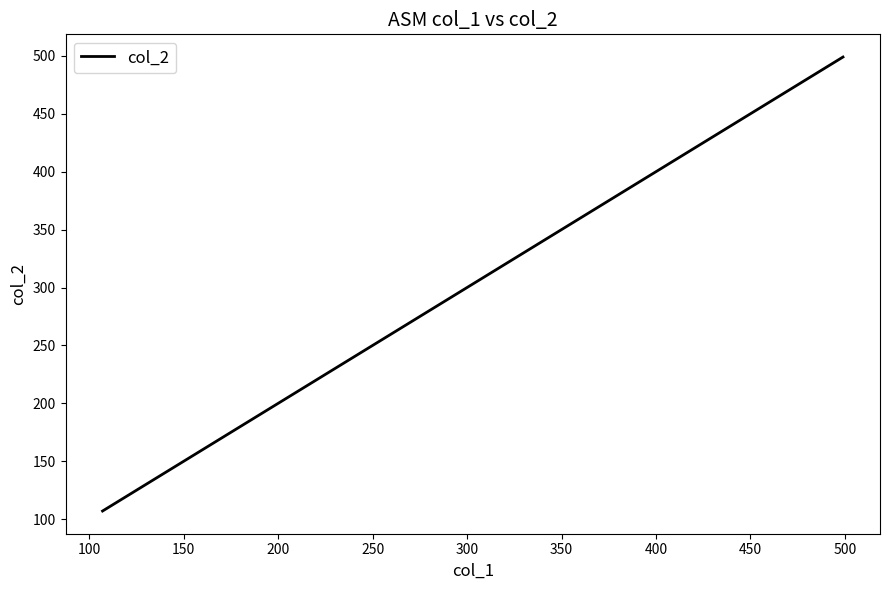

What is the difference between the maximum and minimum values?

392